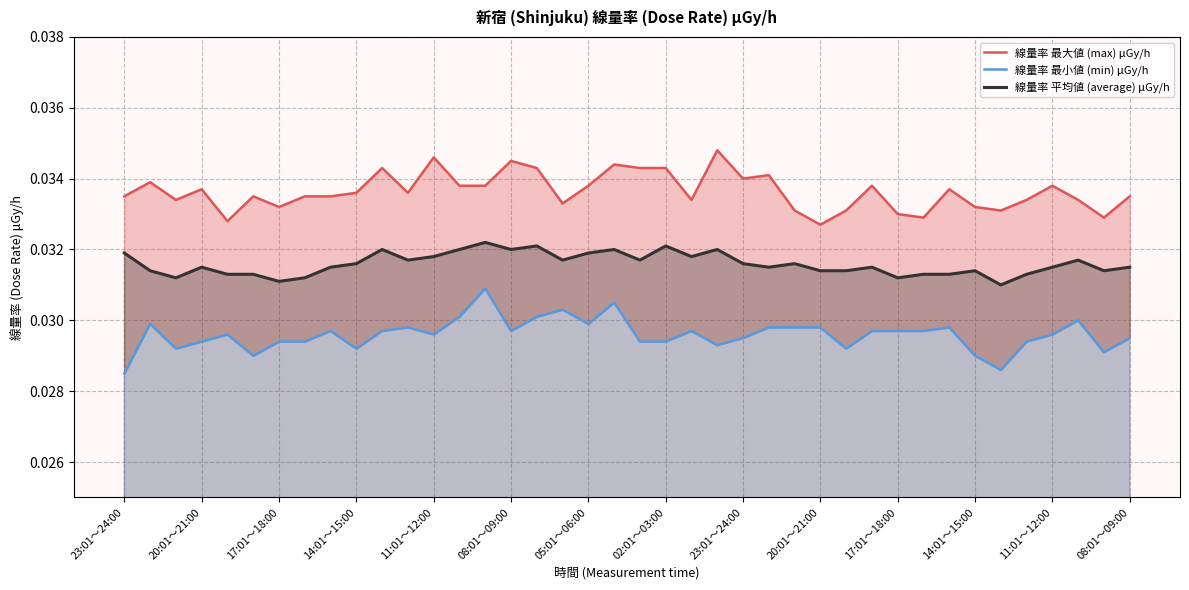

Which label corresponds to the largest value in the chart?

23